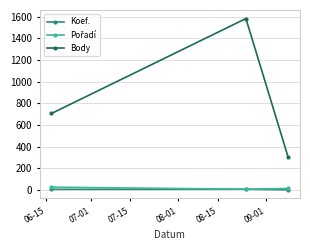

Which series has the largest range (max minus min)?

Body